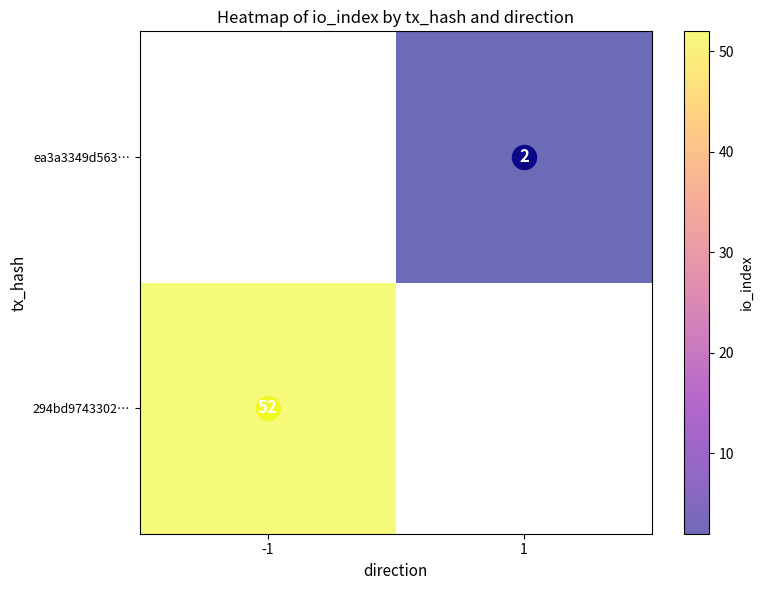

Which series has the widest spread of values?

294bd9743302…